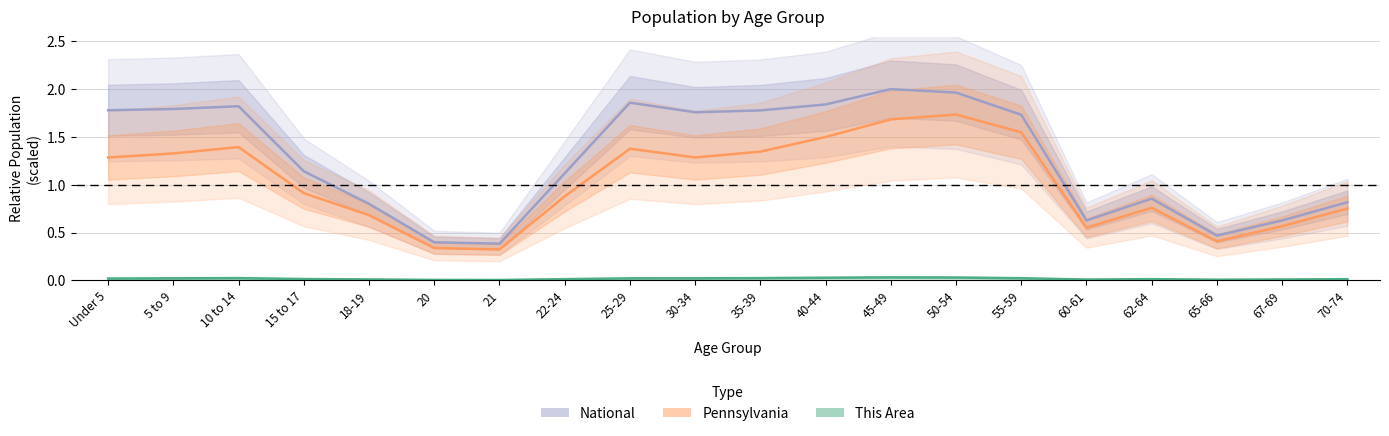

List the series in order of their overall mean, lowest first.

This Area, Pennsylvania, National